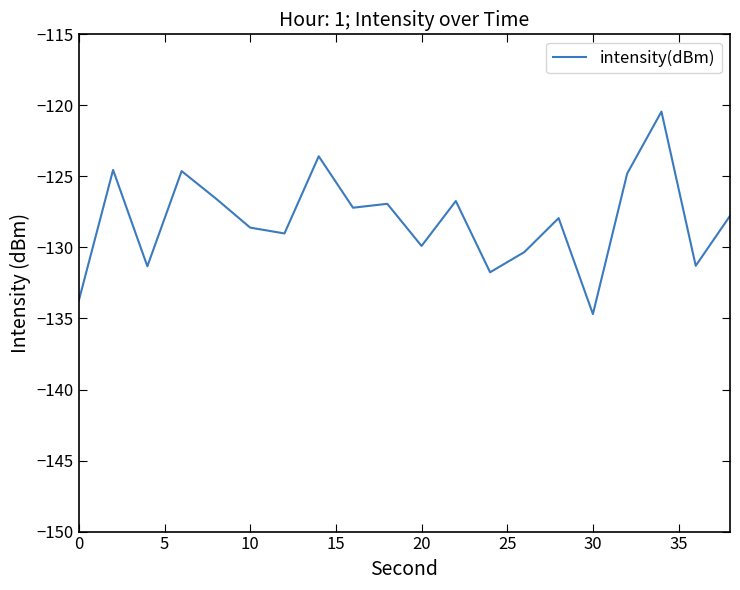

What is the maximum value shown in the chart?

-120.4